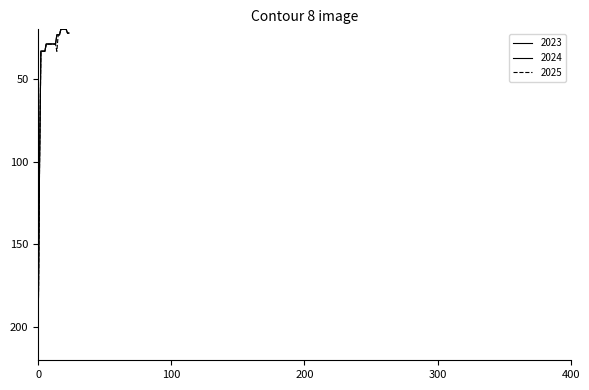

Does the chart have visible grid lines?

No